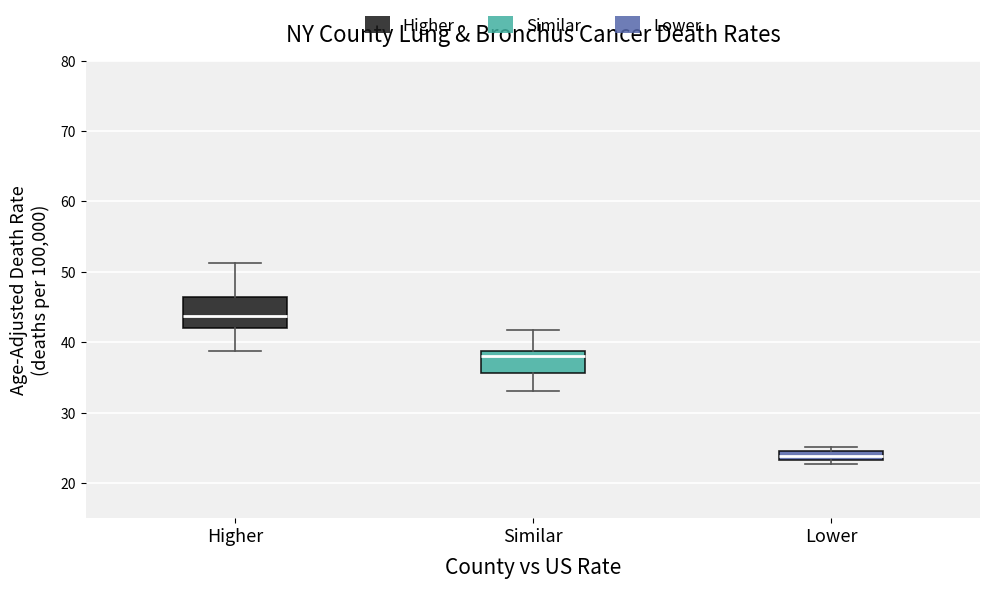

Where does the median line of the box for Lower sit on the y-axis? The values are not printed on the chart, so give them approximately, as read against the axis.

24